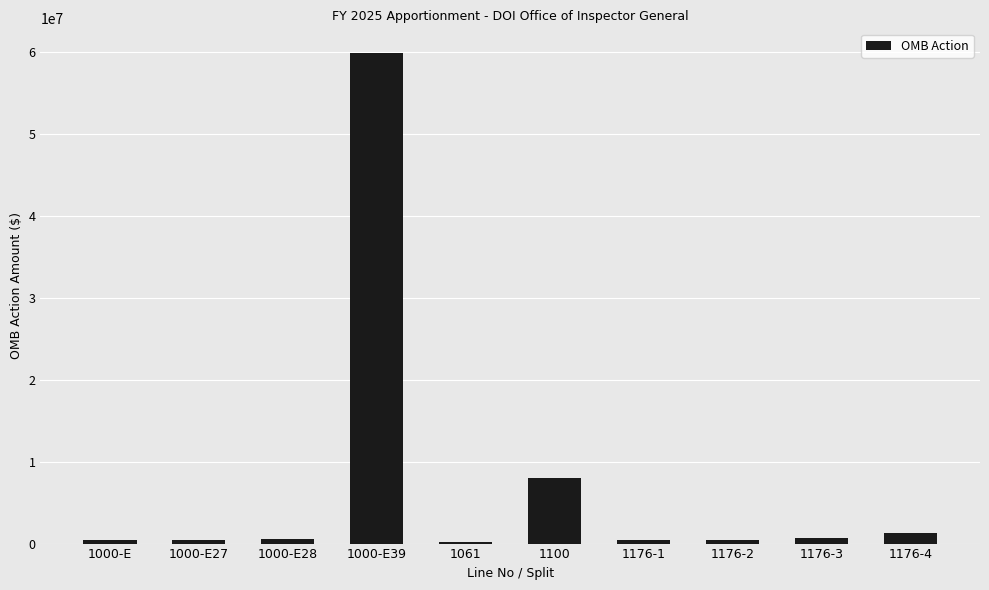

How many bars are there in total?

10